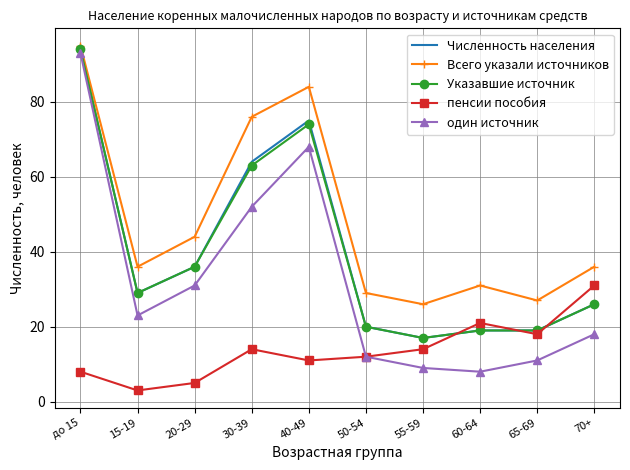

Which category has the lowest value across all series?

15-19